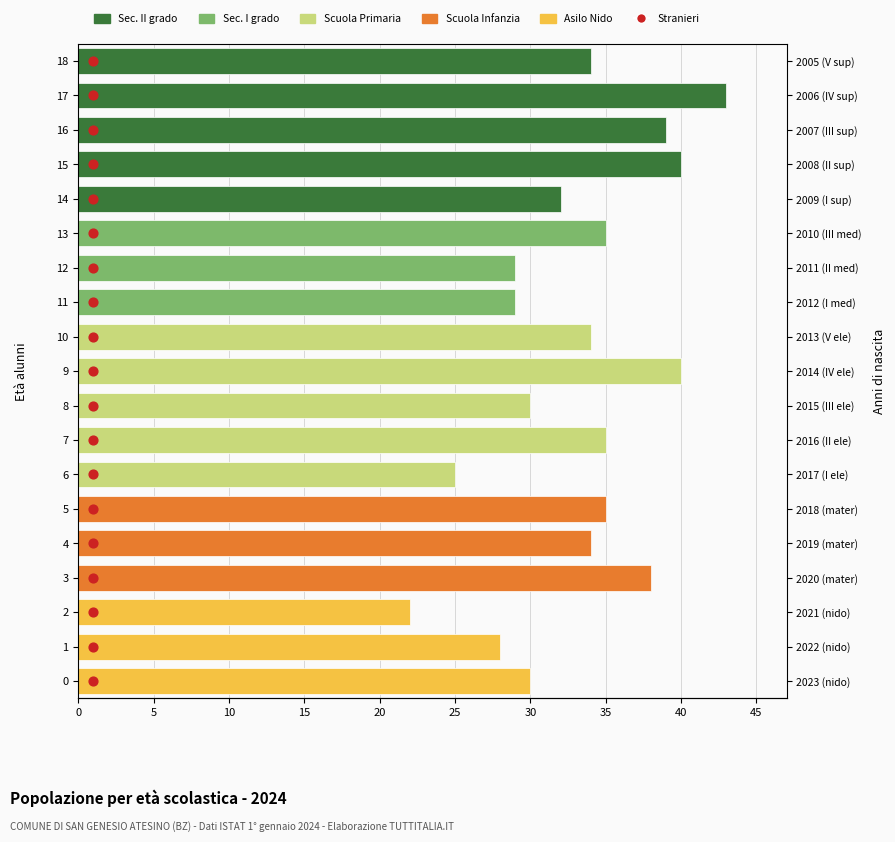

Is the value of Scuola Infanzia at 6 greater than the value of Scuola Primaria at 17?

No